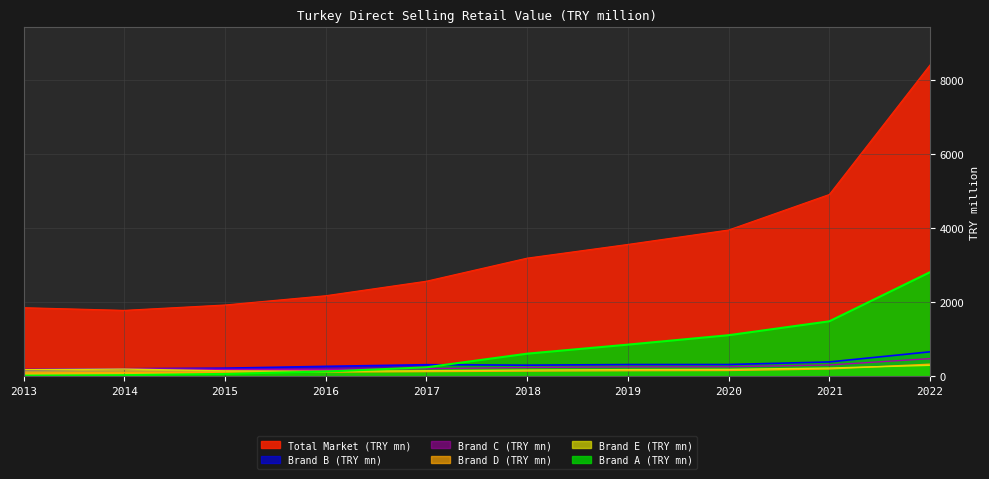

What is the lowest value of the Brand D (TRY mn) series?

85.0